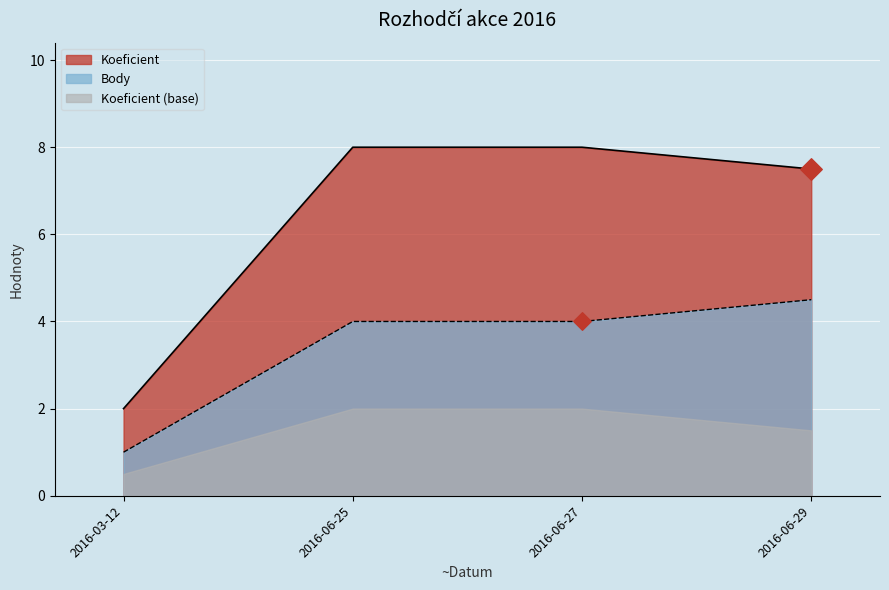

Which category has the lowest value in the Body series?

2016-03-12